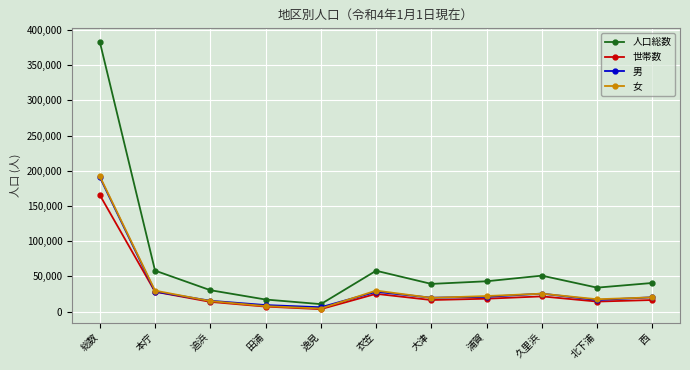

True or false: 男 has more than 1 interior local peaks.

True